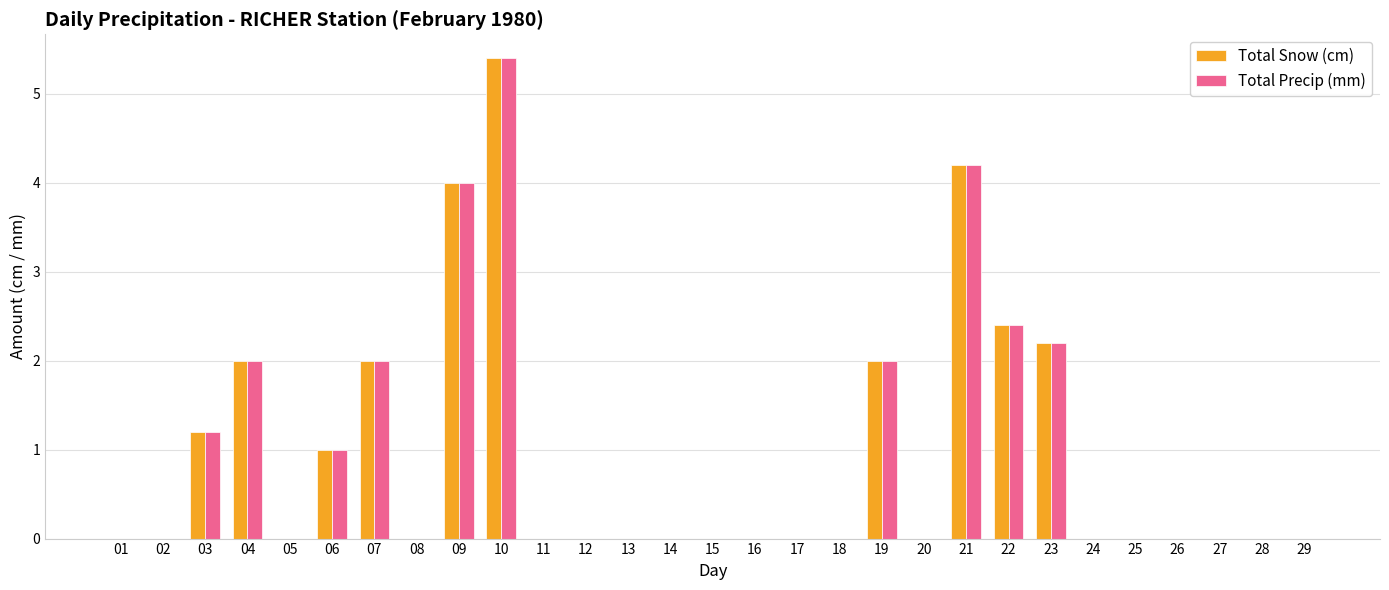

True or false: Total Precip (mm) has a value of 3.4 at 22.

False